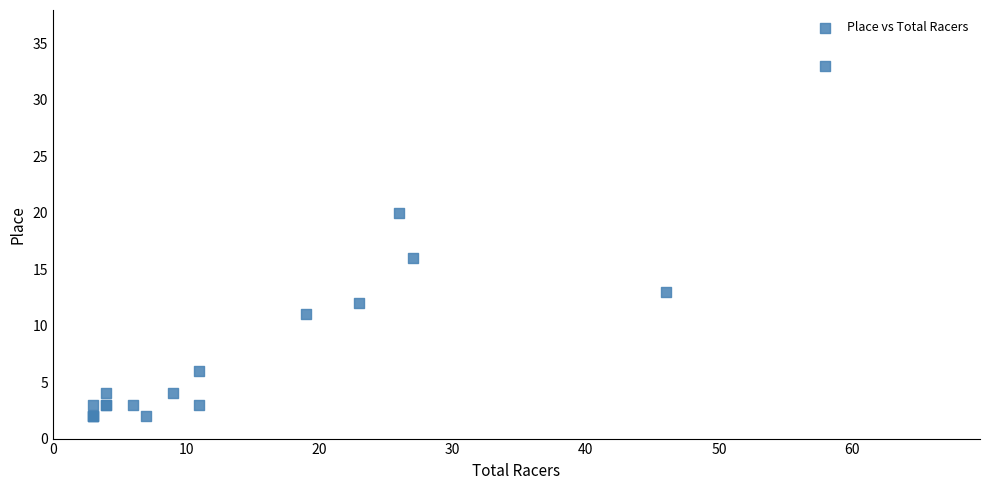

What Y value in the scatter plot is closest to 17?

16